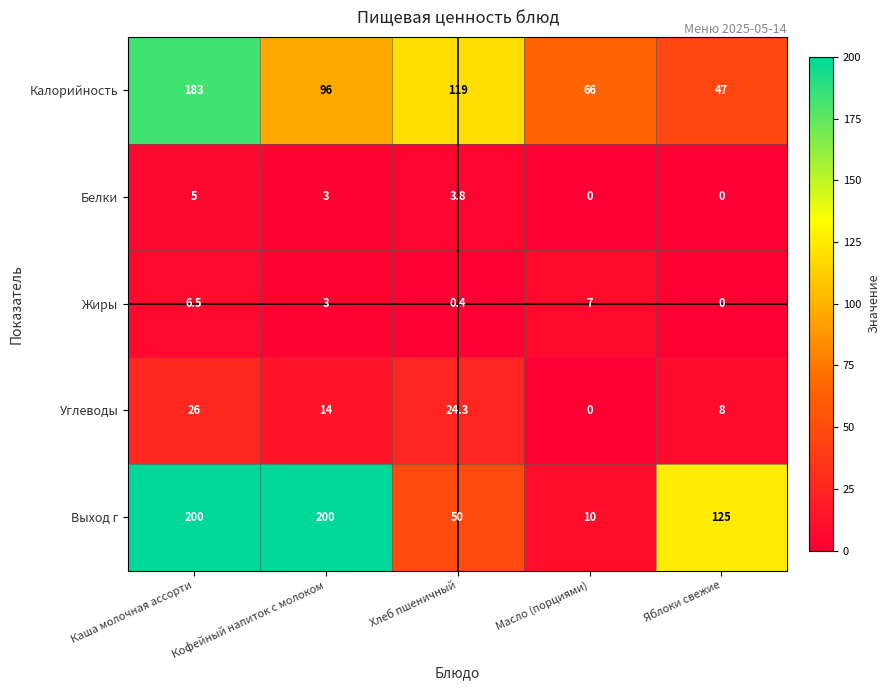

True or false: Выход г has a value of 10.0 at Масло (порциями).

True